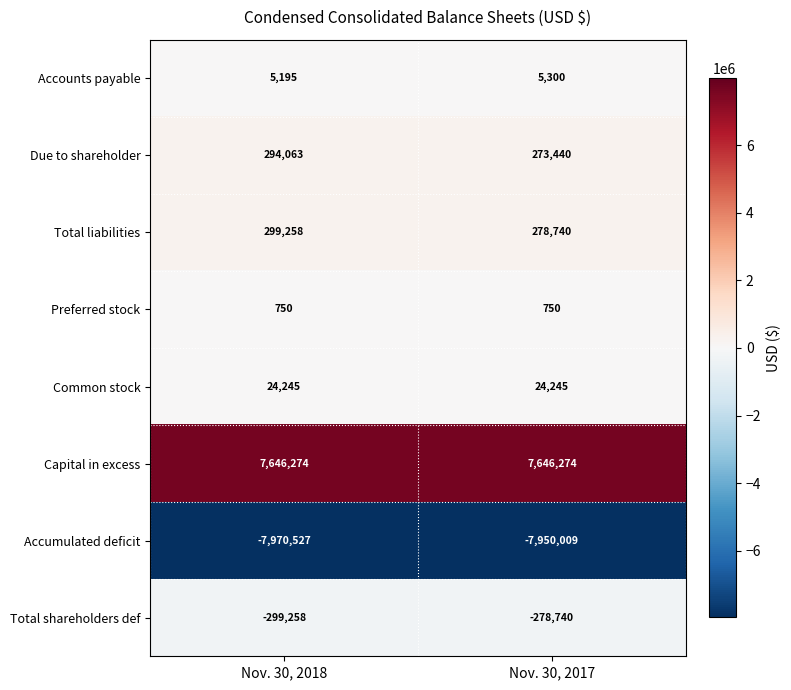

Between Nov. 30, 2018 and Nov. 30, 2017, which series saw the biggest shift?

Due to shareholder